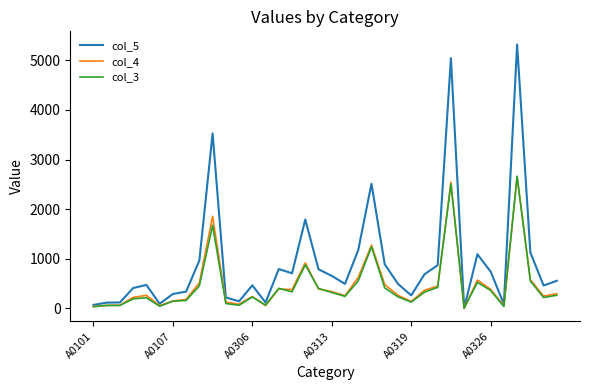

What are all the series names shown in the legend?

col_5, col_4, col_3